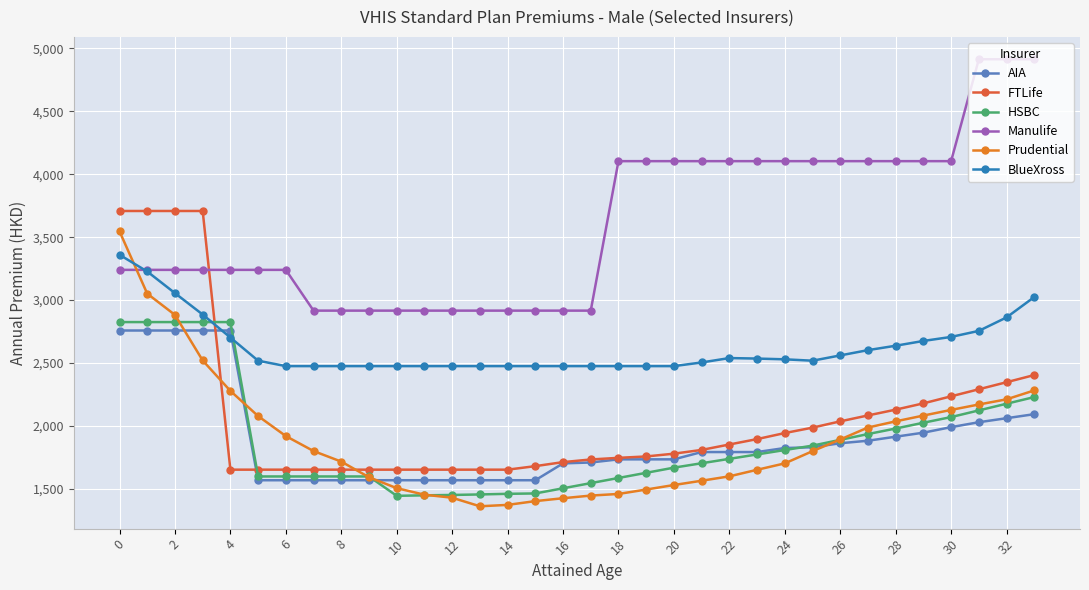

Rank the series by their maximum value, from highest to lowest.

Manulife, FTLife, Prudential, BlueXross, HSBC, AIA